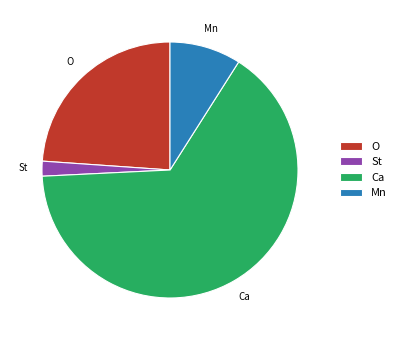

What is the smallest slice in the pie chart?

St